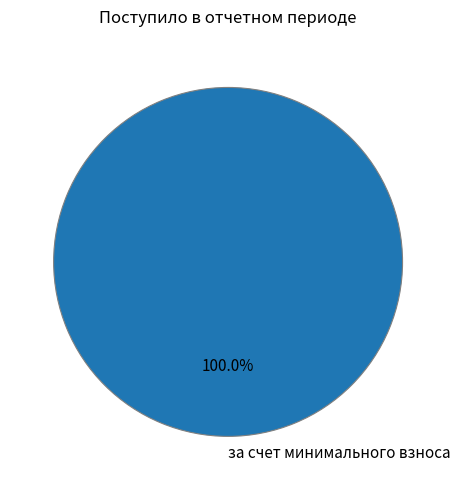

The за счет минимального взноса slice represents 100% of the pie. True or false?

True